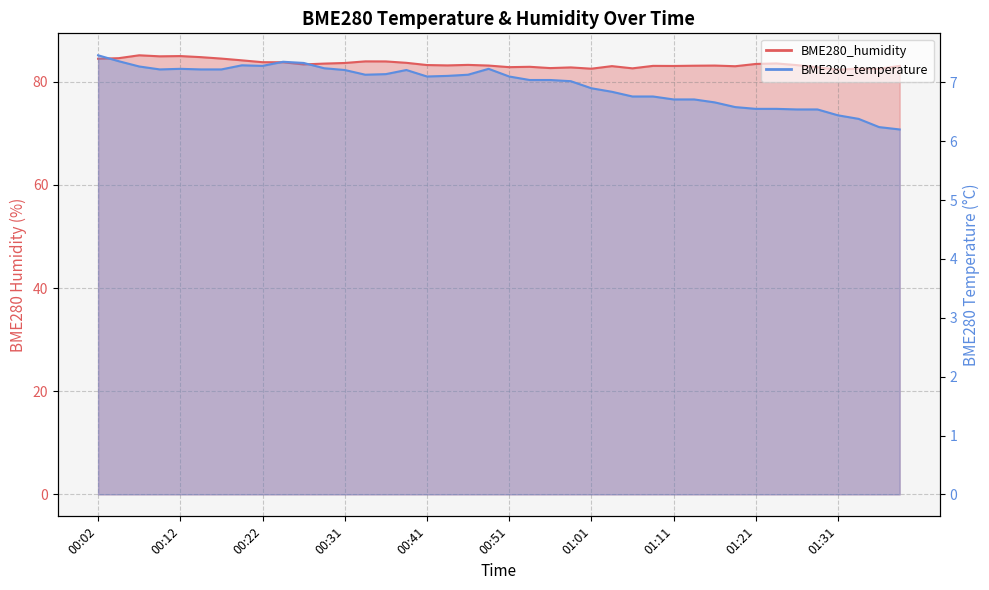

How many values in the BME280_humidity series are below 83?

10